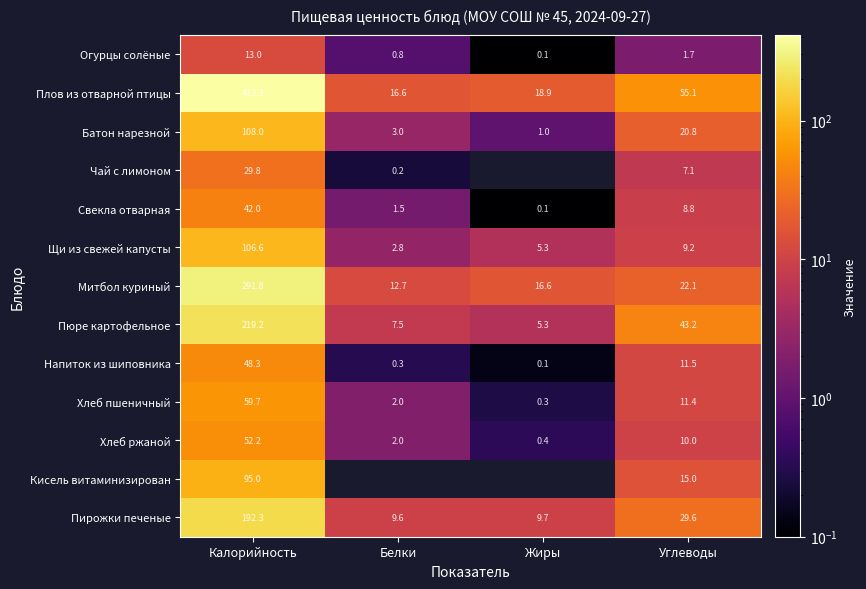

How many categories are shown in the chart?

4